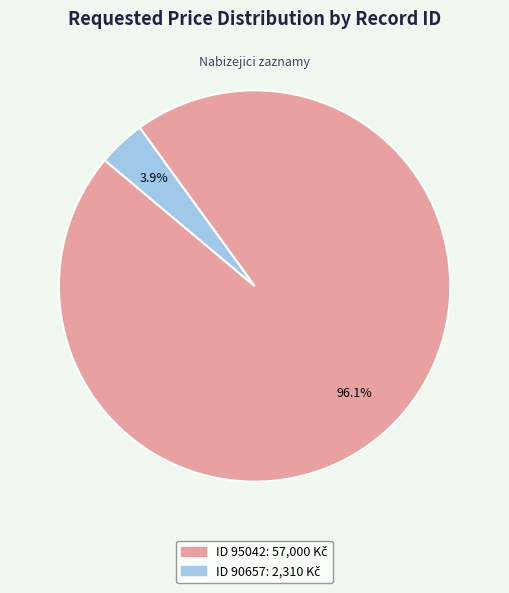

Does any single category account for the majority?

Yes